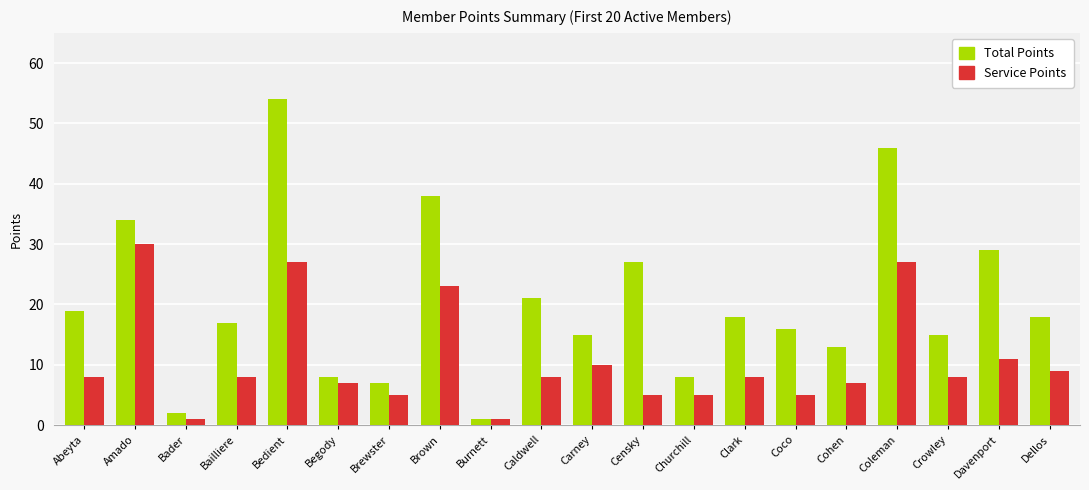

Reading left to right, transcribe all the data shown in this chart.

Total Points: Abeyta=19	Amado=34	Bader=2	Bailliere=17	Bedient=54	Begody=8	Brewster=7	Brown=38	Burnett=1	Caldwell=21	Carney=15	Censky=27	Churchill=8	Clark=18	Coco=16	Cohen=13	Coleman=46	Crowley=15	Davenport=29	Dellos=18
Service Points: Abeyta=8	Amado=30	Bader=1	Bailliere=8	Bedient=27	Begody=7	Brewster=5	Brown=23	Burnett=1	Caldwell=8	Carney=10	Censky=5	Churchill=5	Clark=8	Coco=5	Cohen=7	Coleman=27	Crowley=8	Davenport=11	Dellos=9